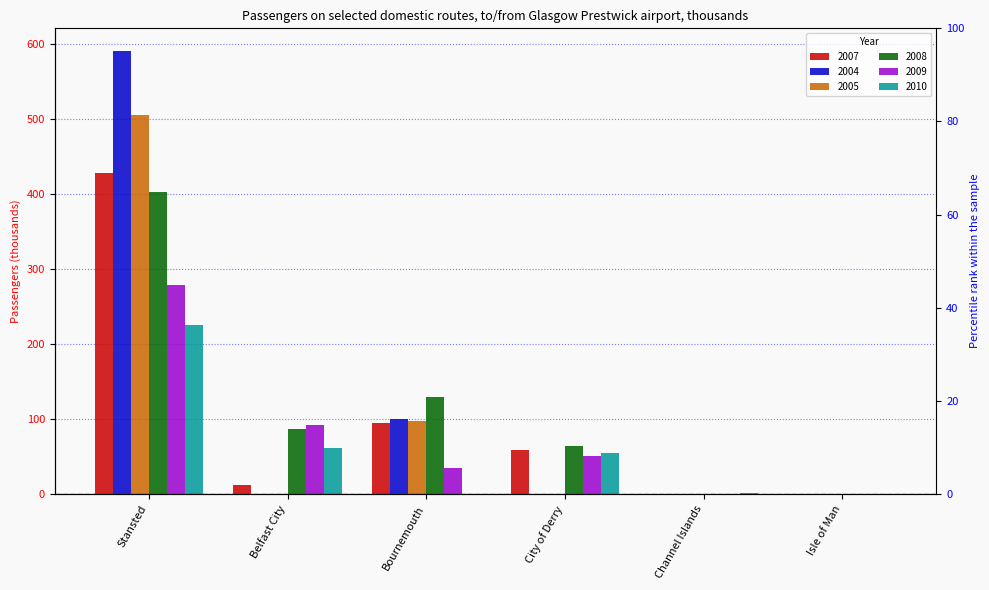

What are all the series names shown in the legend?

2007, 2004, 2005, 2008, 2009, 2010